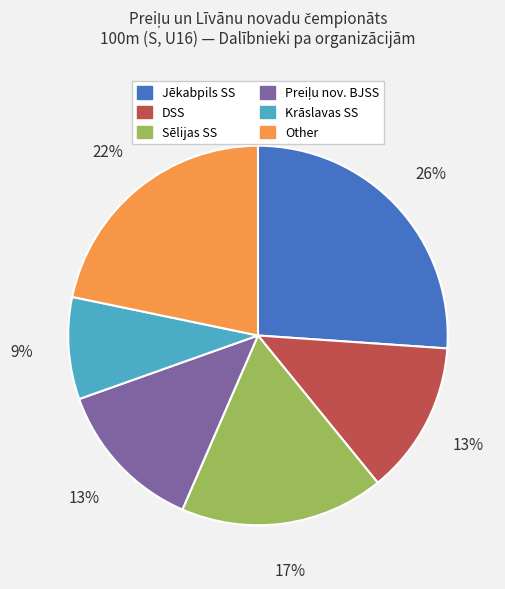

Is there any slice that represents more than half of the pie?

No